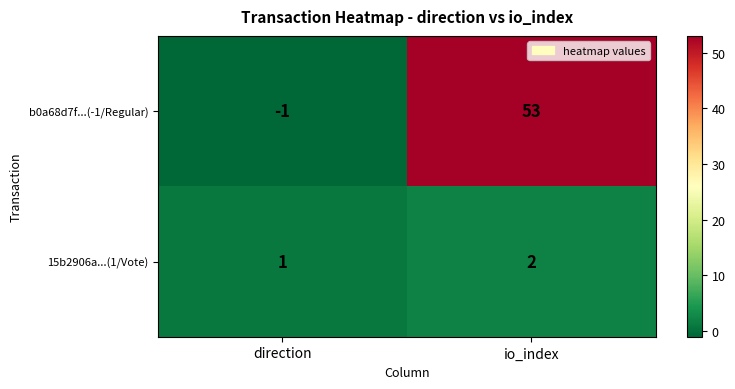

At which category is the sum across all series the highest?

io_index